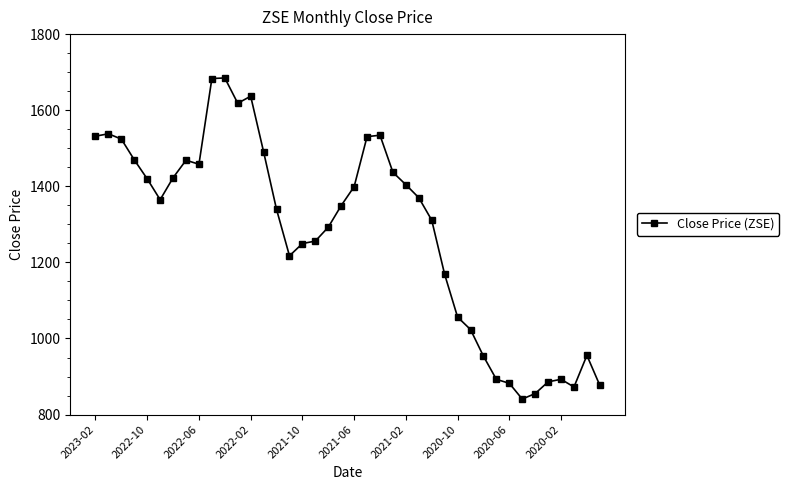

True or false: the data has more than 1 interior local peaks.

True